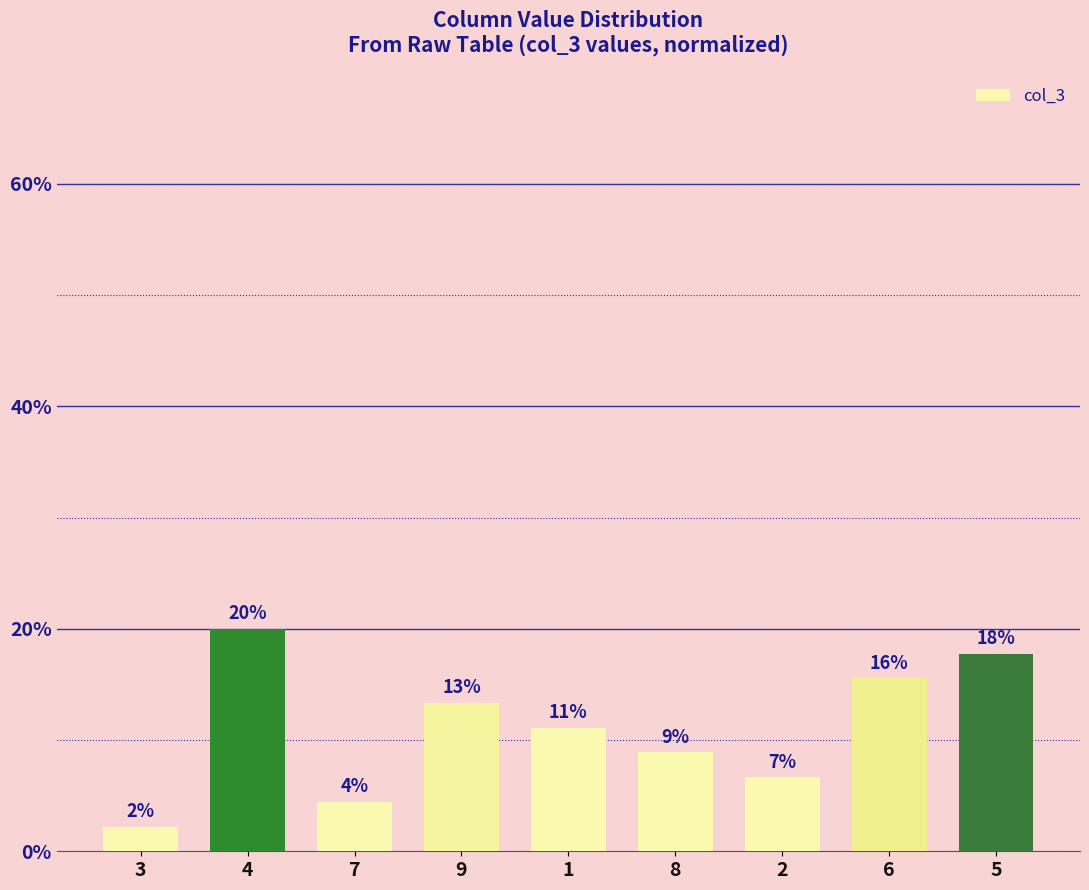

At which category does the chart reach its peak across all series?

4